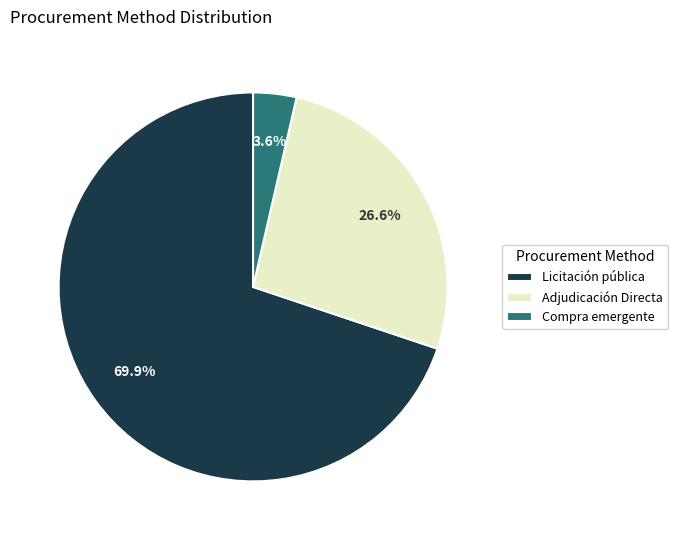

Combined, do Adjudicación Directa and Compra emergente account for over 50%?

No